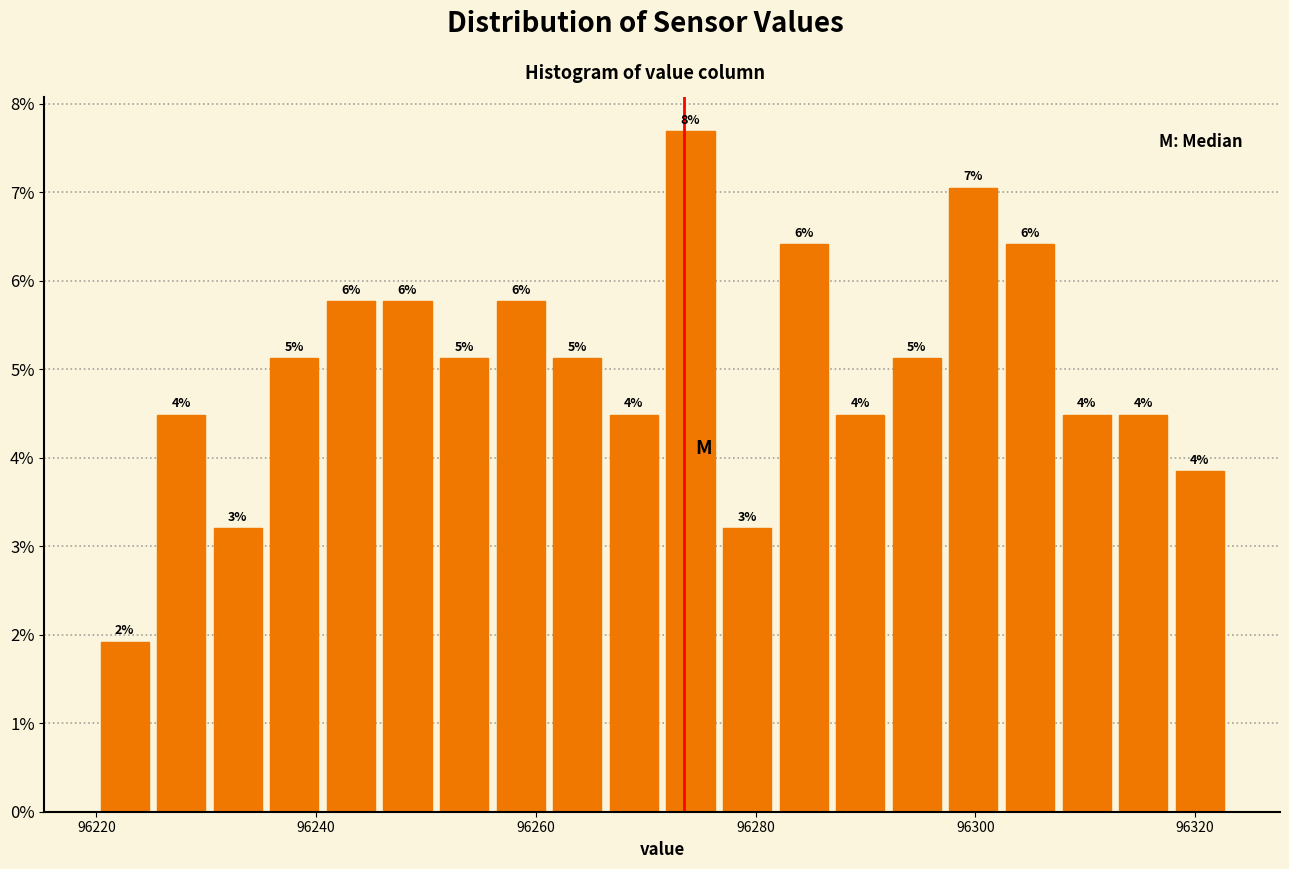

Around what value on the x-axis is the tallest bar? Give the approximate position of its centre, as read against the axis.

96274